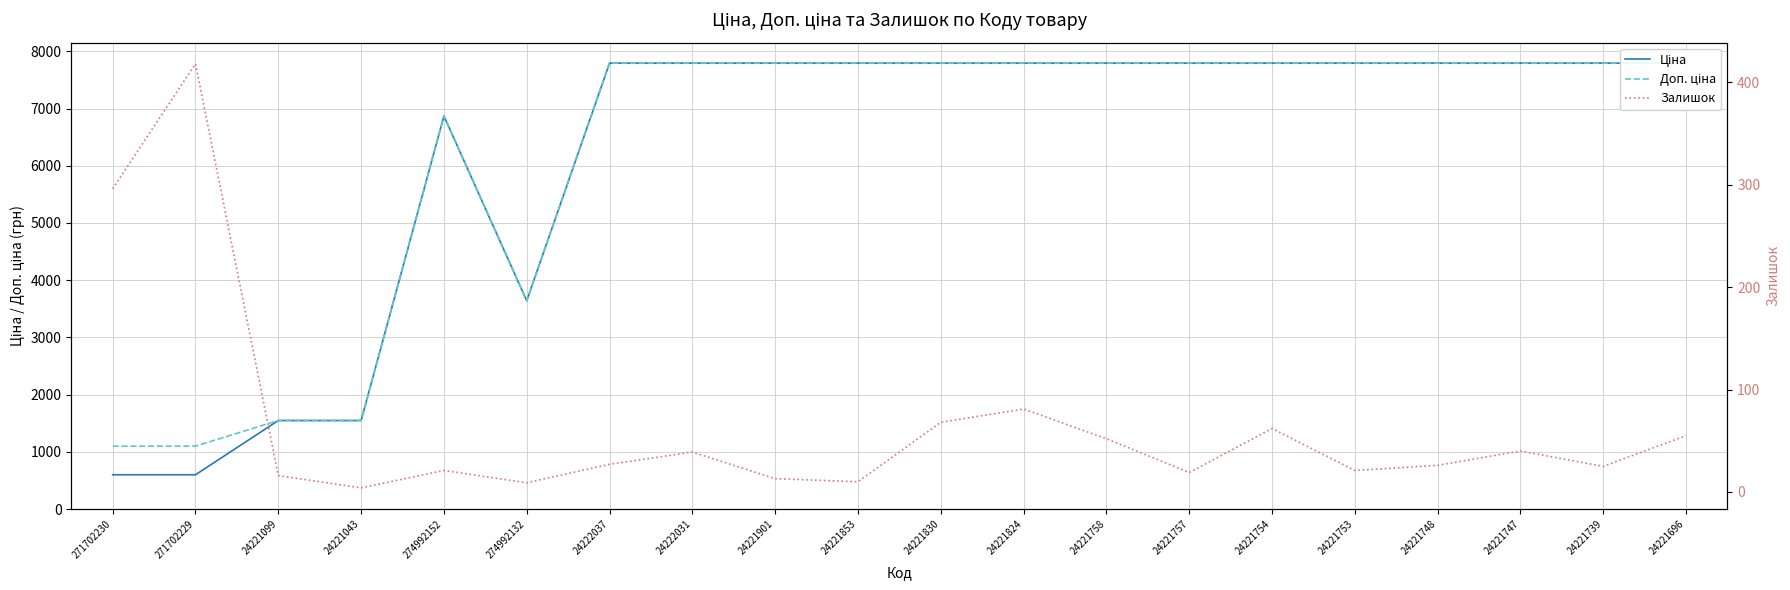

At which category is the sum across all series the highest?

24221824